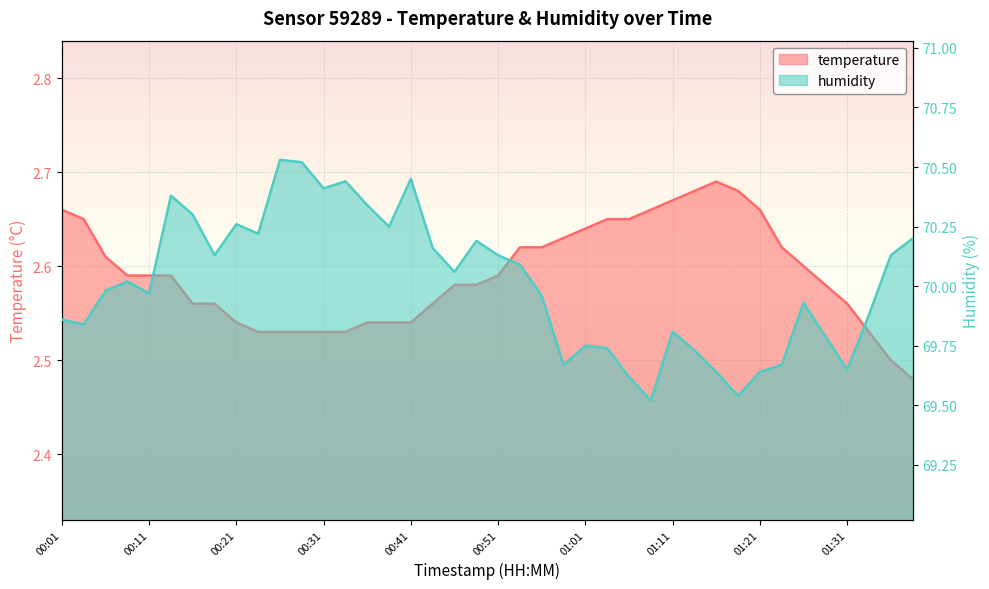

What are all the series names shown in the legend?

temperature, humidity